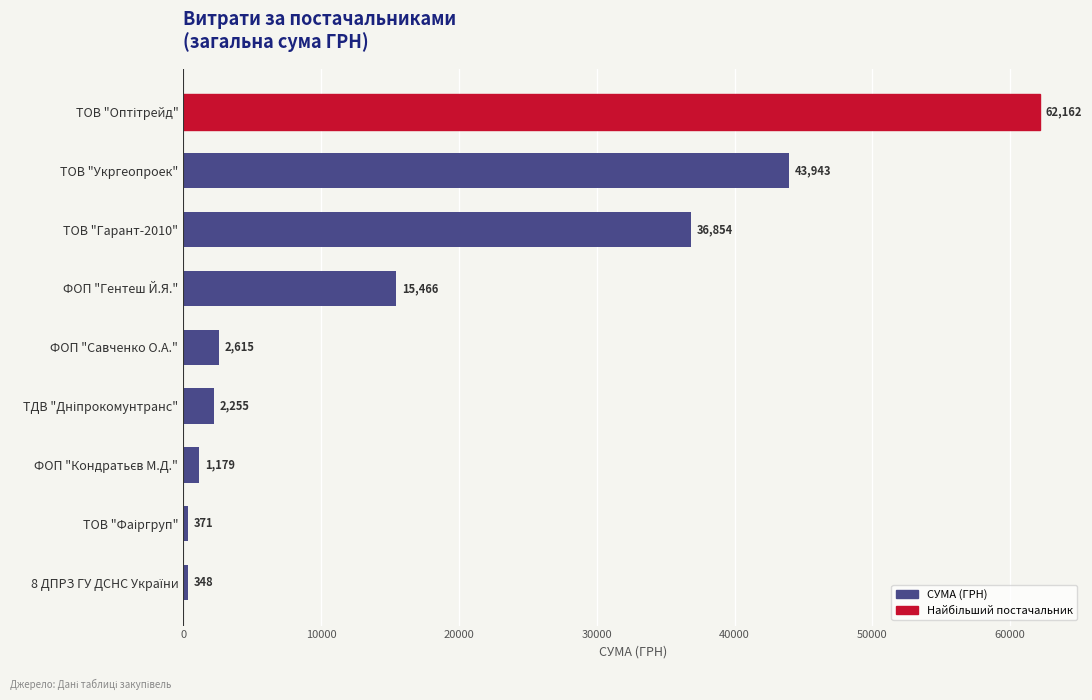

What is the value of the 4th bar from the top?

15466.0